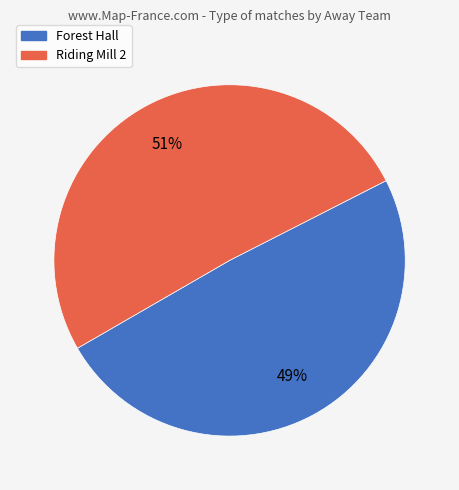

Does Forest Hall represent more than half of the total?

No